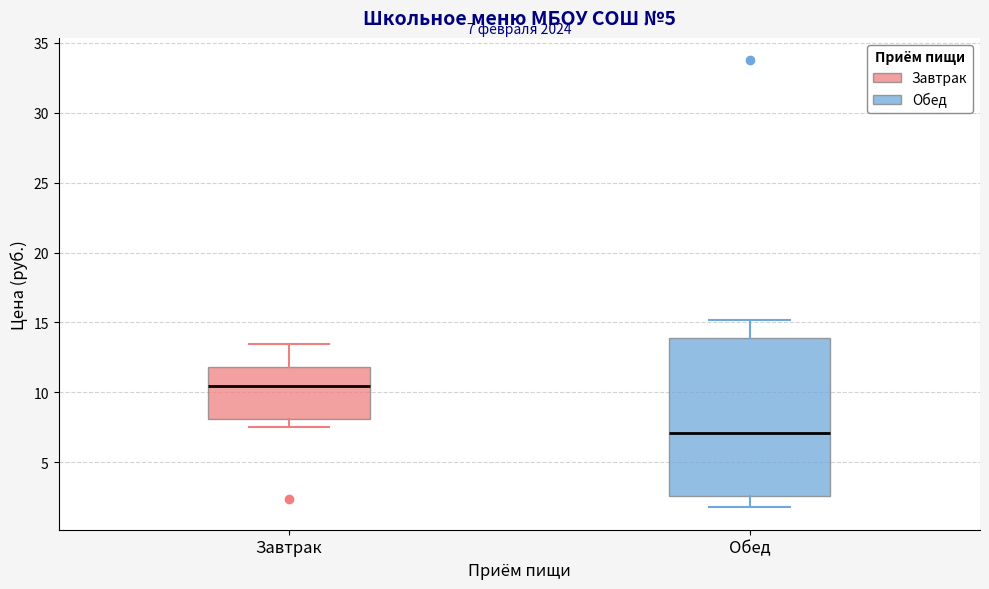

Which box is the tallest, from its lower edge to its upper edge?

Обед